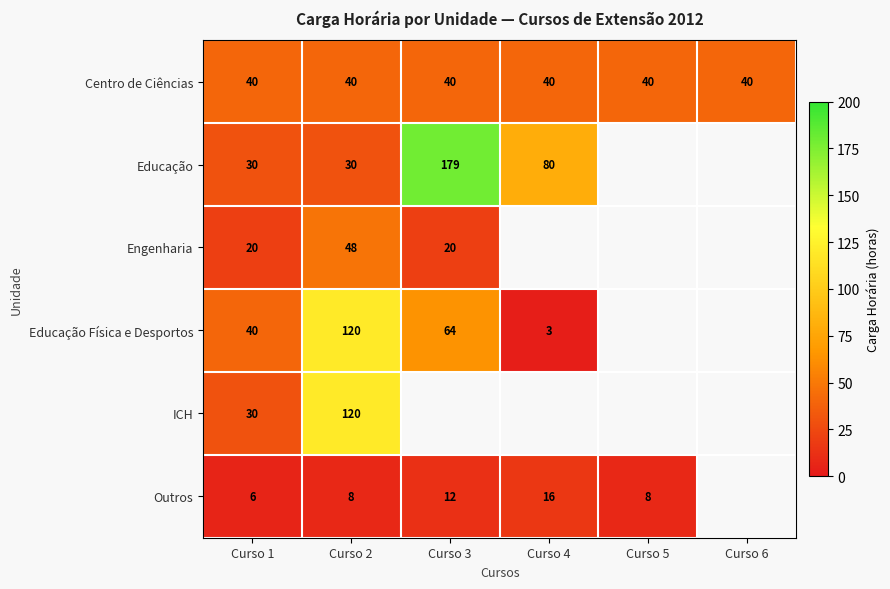

At which category is the sum across all series the highest?

Curso 2